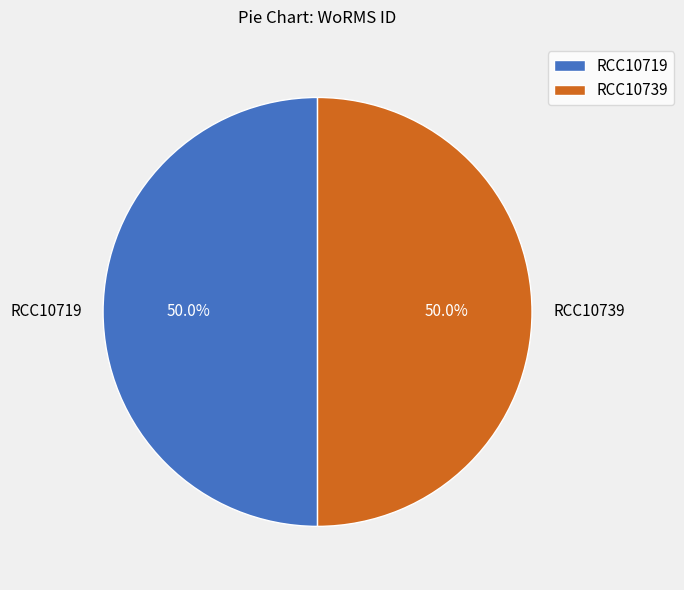

What is the total percentage of RCC10719 and RCC10739?

100.0%